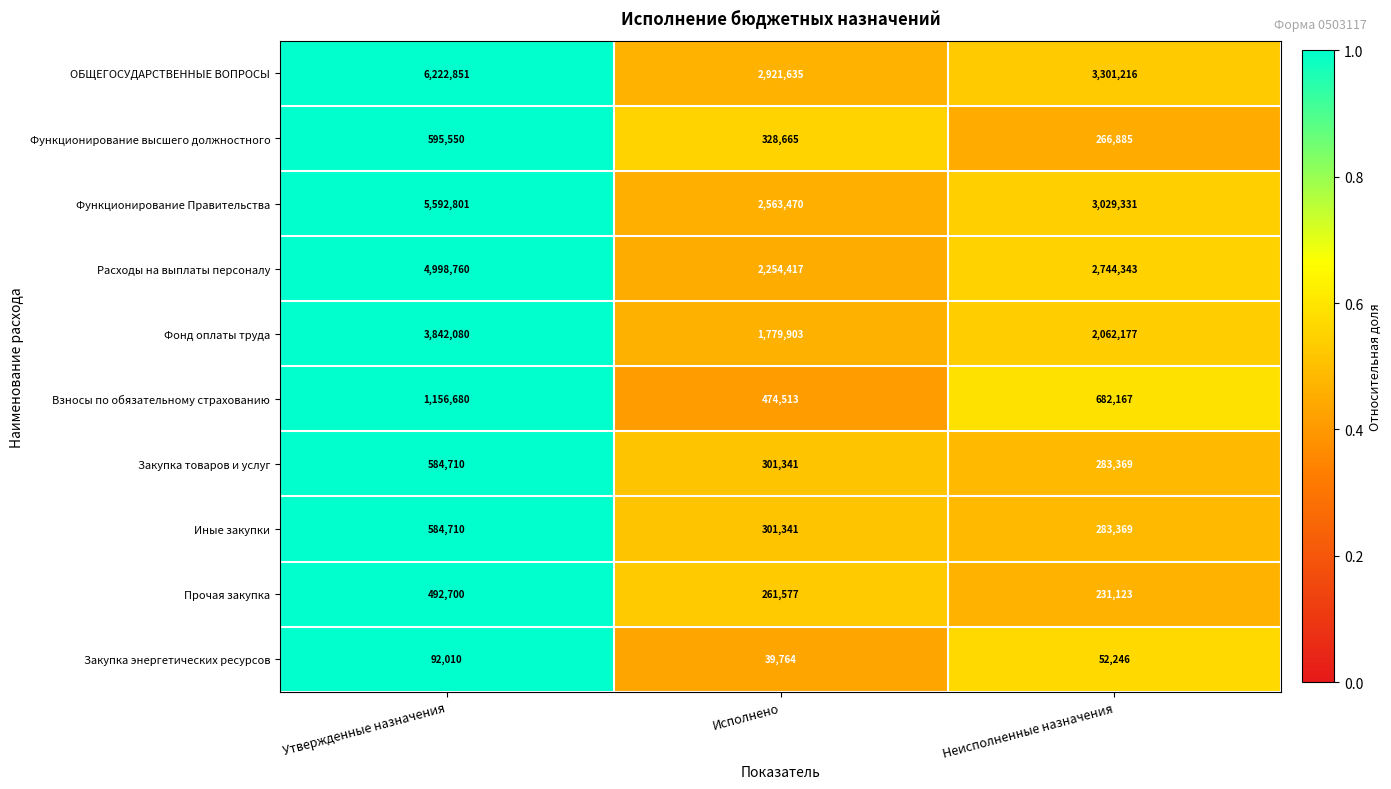

Reading right to left, what are all the values shown in this chart?

ОБЩЕГОСУДАРСТВЕННЫЕ ВОПРОСЫ: 3301216	2921635	6222851
Функционирование высшего должностного: 266885	328665	595550
Функционирование Правительства: 3029331	2563470	5592801
Расходы на выплаты персоналу: 2744343	2254417	4998760
Фонд оплаты труда: 2062177	1779903	3842080
Взносы по обязательному страхованию: 682167	474513	1156680
Закупка товаров и услуг: 283369	301341	584710
Иные закупки: 283369	301341	584710
Прочая закупка: 231123	261577	492700
Закупка энергетических ресурсов: 52246	39764	92010